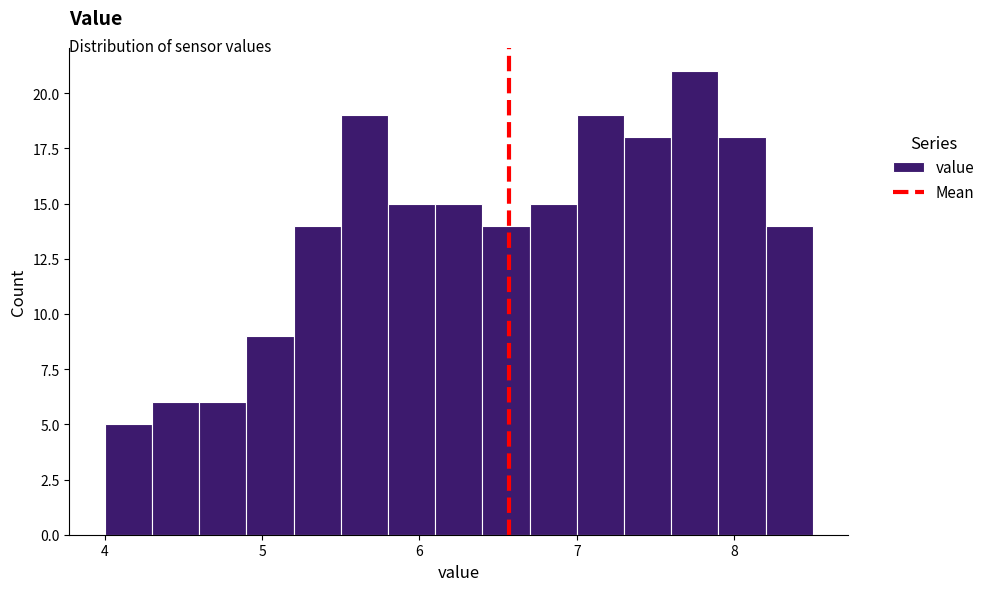

Read against the x-axis, roughly where is the centre of the tallest bar?

7.8